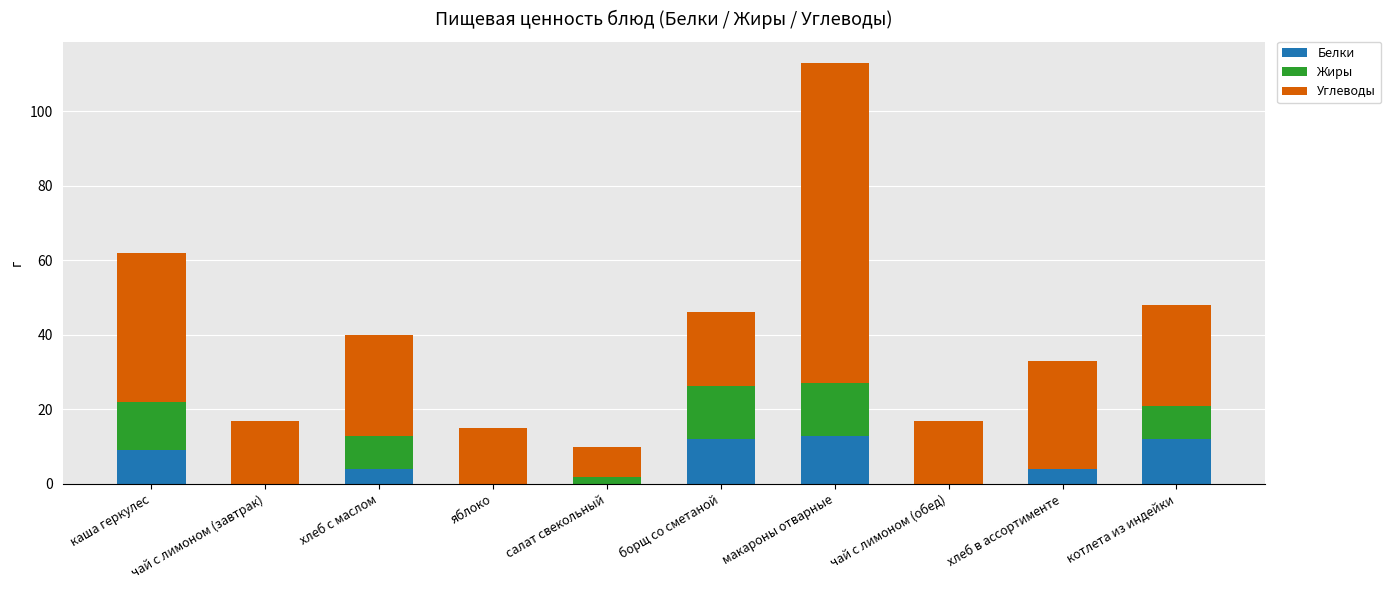

What is the highest value of the Белки series?

13.0